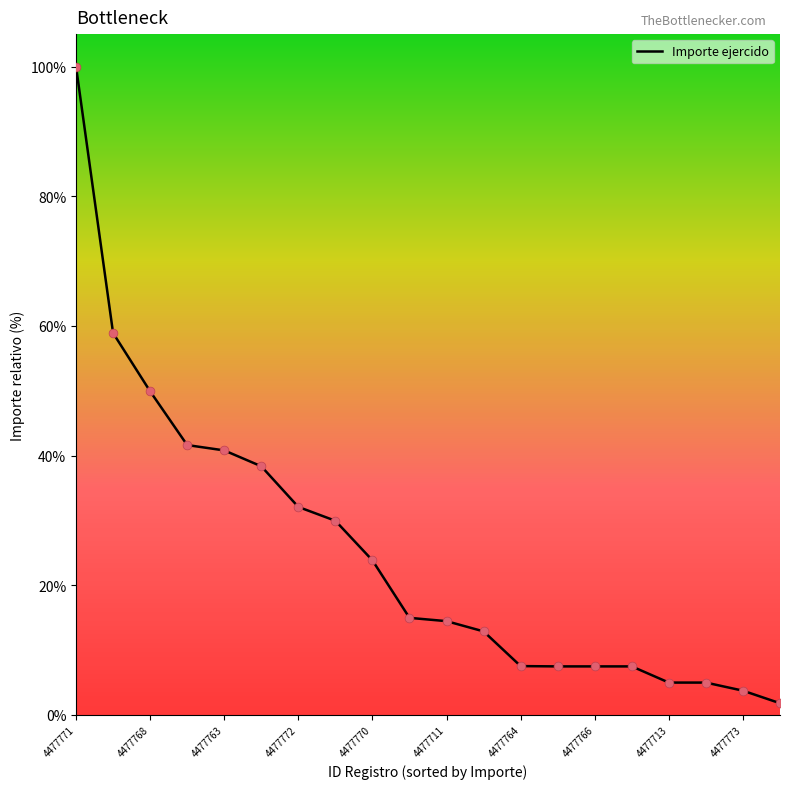

What is the maximum value shown in the chart?

100.0